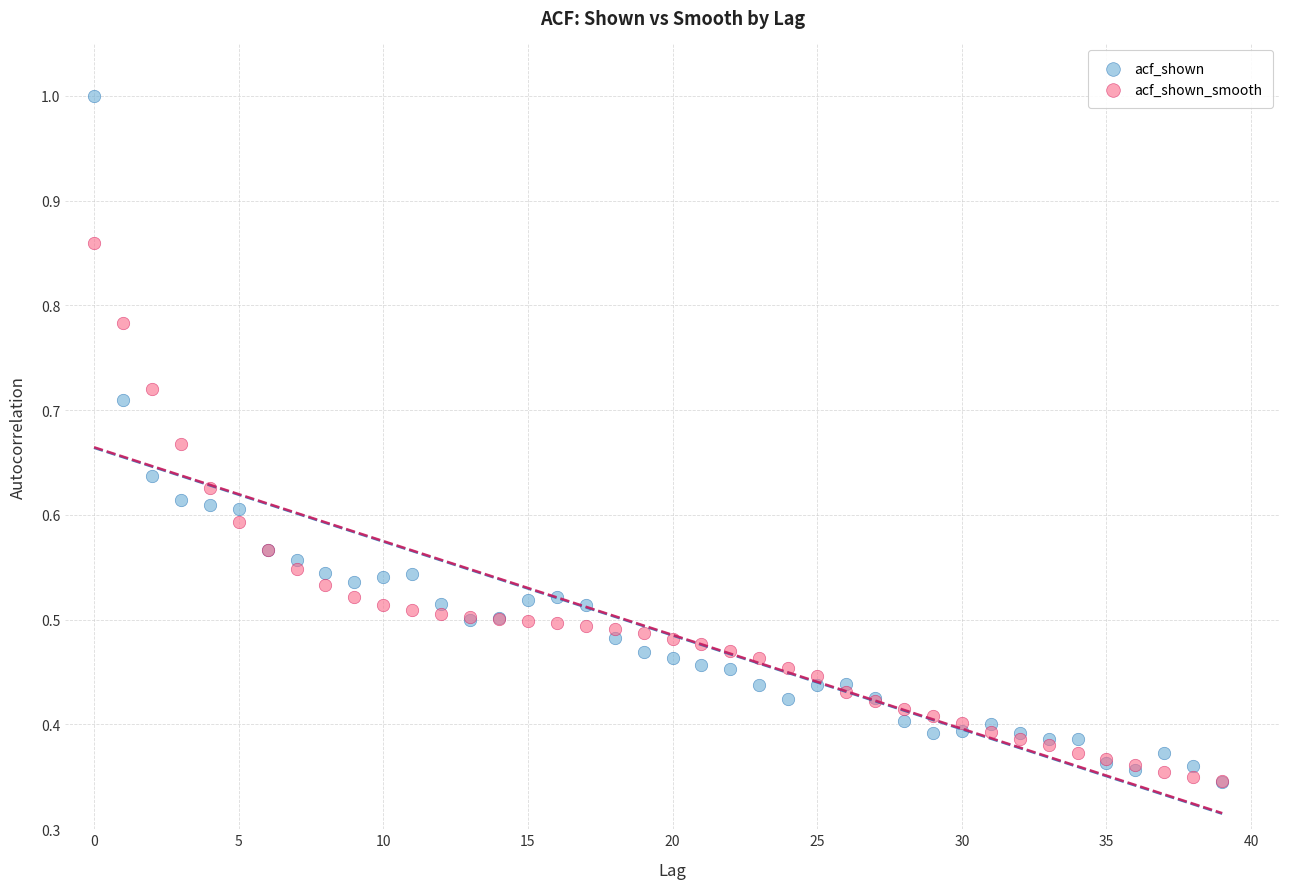

What are all the series names shown in the legend?

acf_shown, acf_shown_smooth